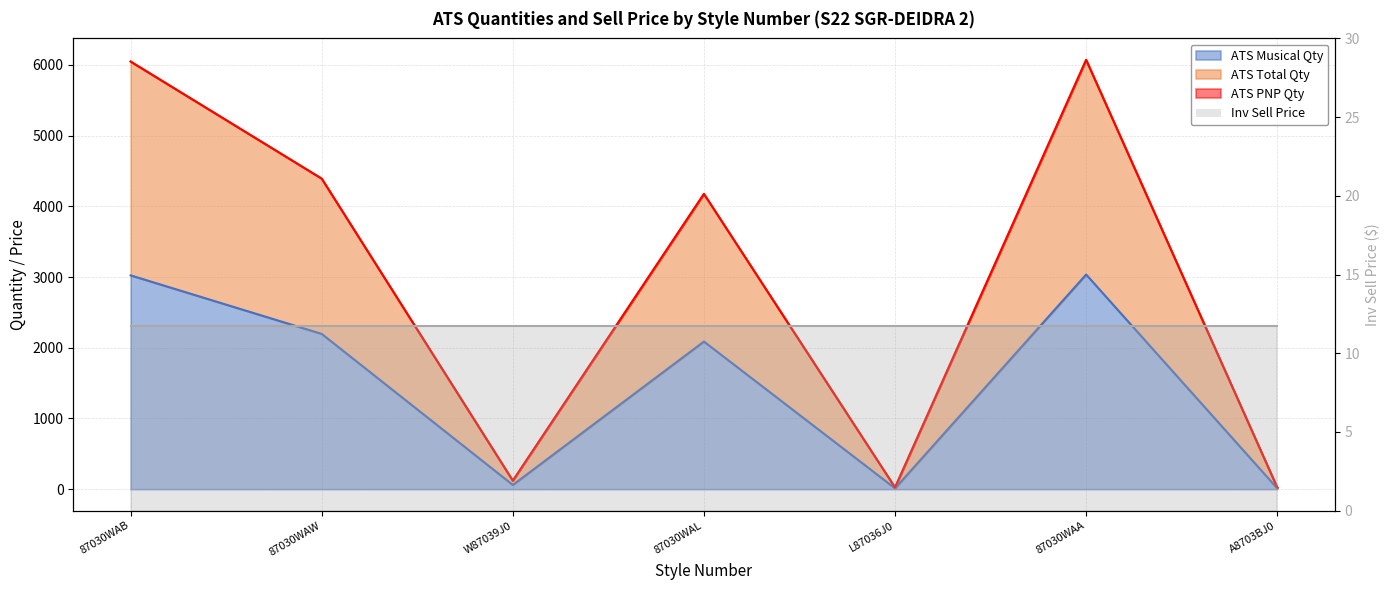

True or false: ATS Musical Qty and ATS Total Qty cross at least once.

False